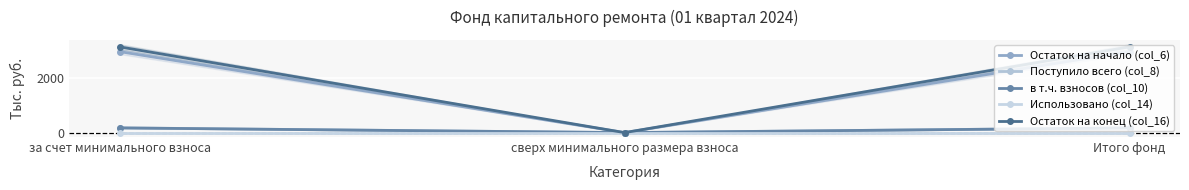

List the labels in order of Поступило всего (col_8) value, largest first.

за счет минимального взноса, Итого фонд, сверх минимального размера взноса